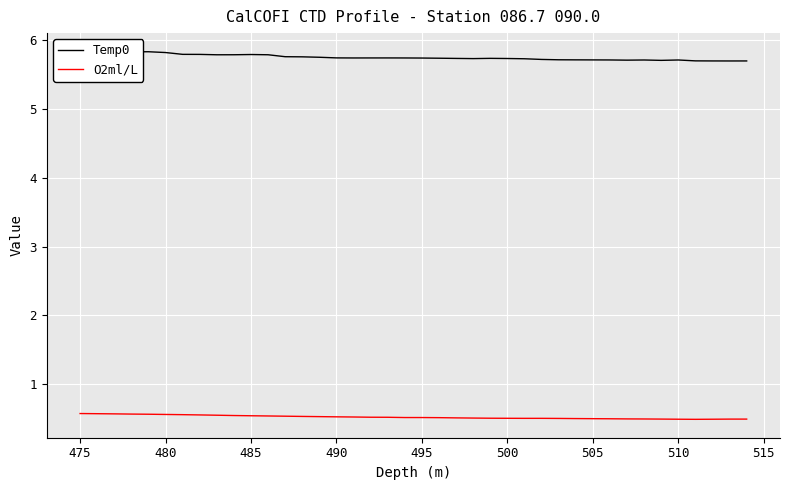

What value does the Temp0 series have at 510?

5.7